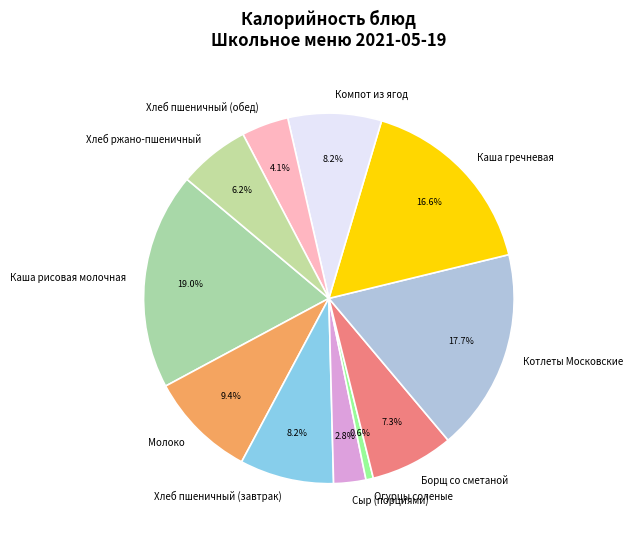

To the nearest percent, what portion does Каша гречневая represent?

17%